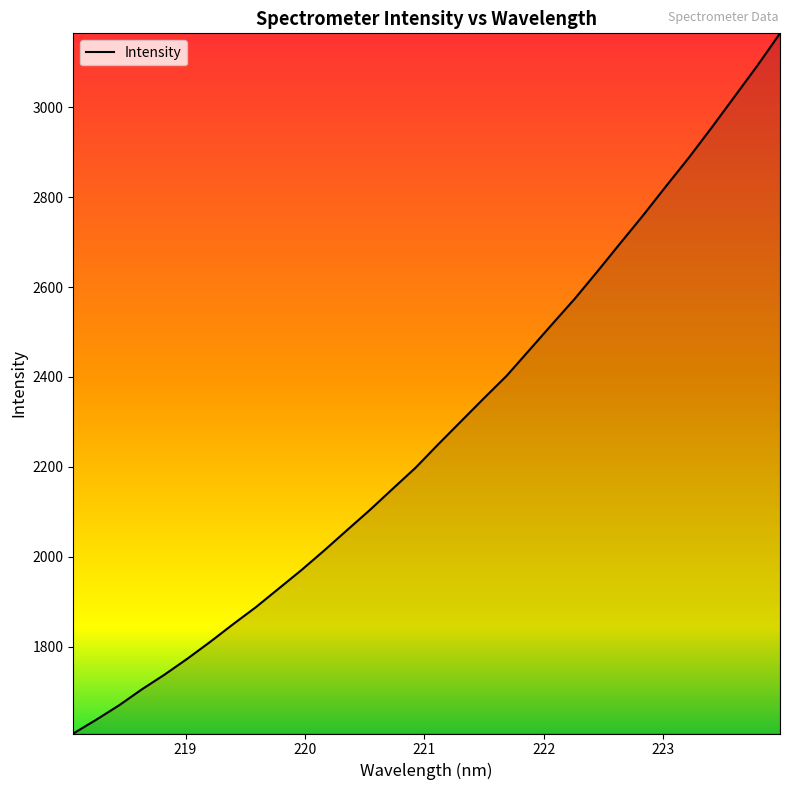

What is the difference between the maximum and minimum values?

1558.2